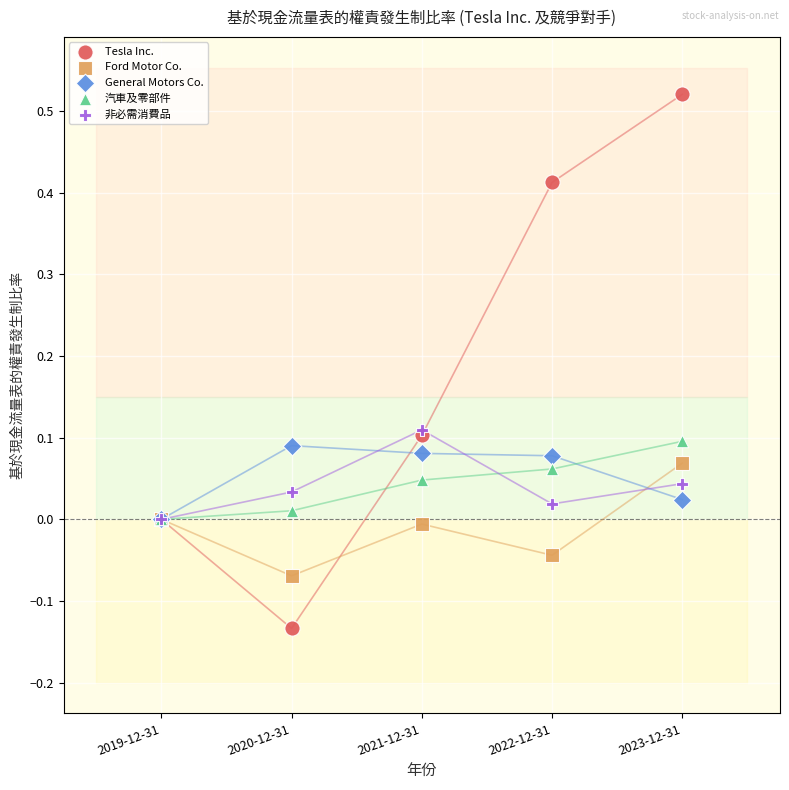

What are all the series names shown in the legend?

Tesla Inc., Ford Motor Co., General Motors Co., 汽車及零部件, 非必需消費品